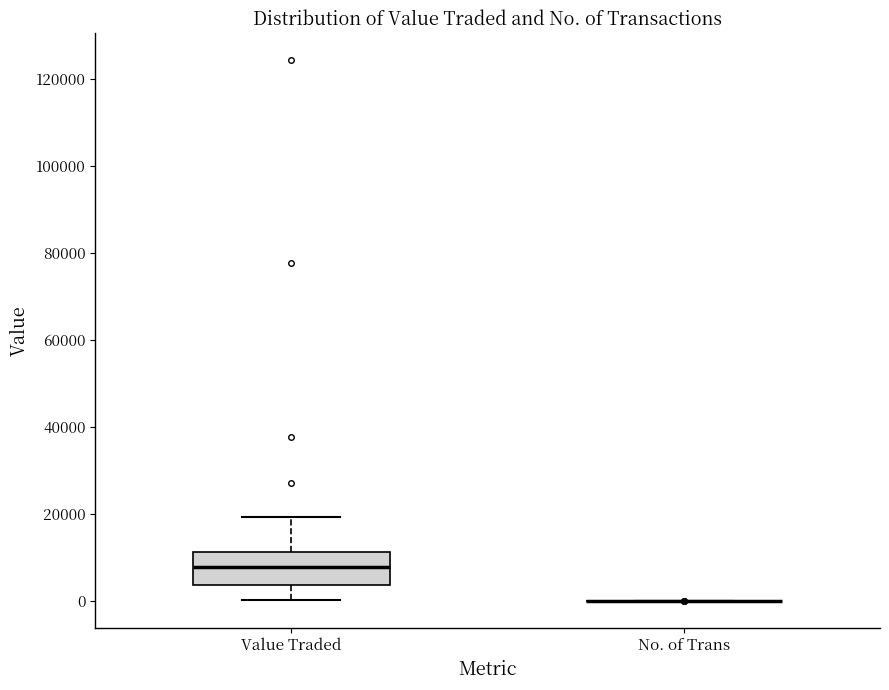

Which box is the tallest, from its lower edge to its upper edge?

Value Traded